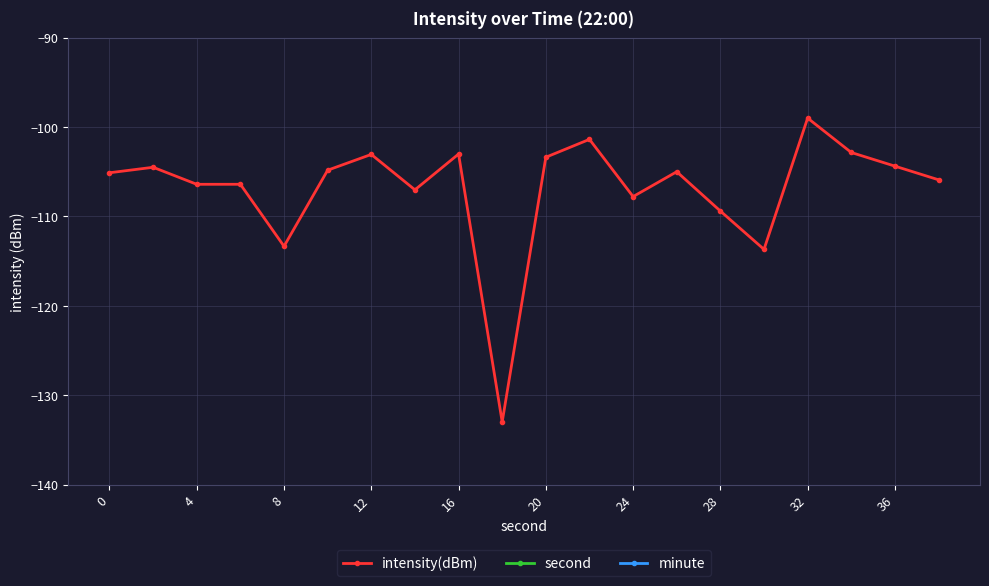

True or false: second has more than 2 points higher than both neighbors.

False